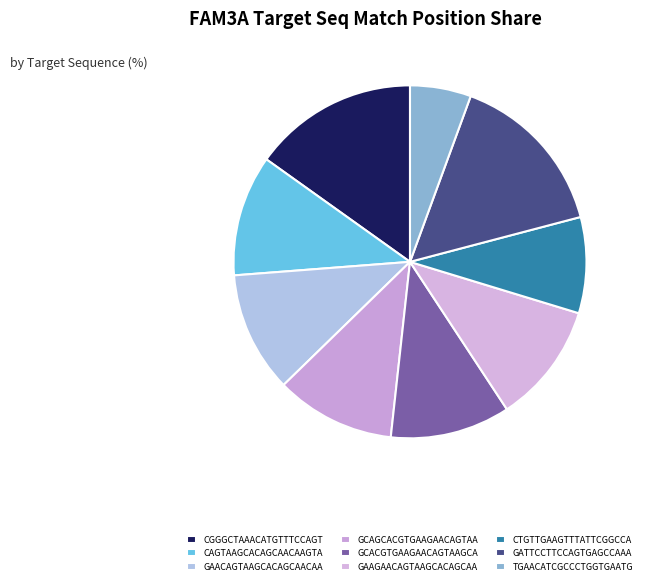

Count the number of slices in the pie.

9